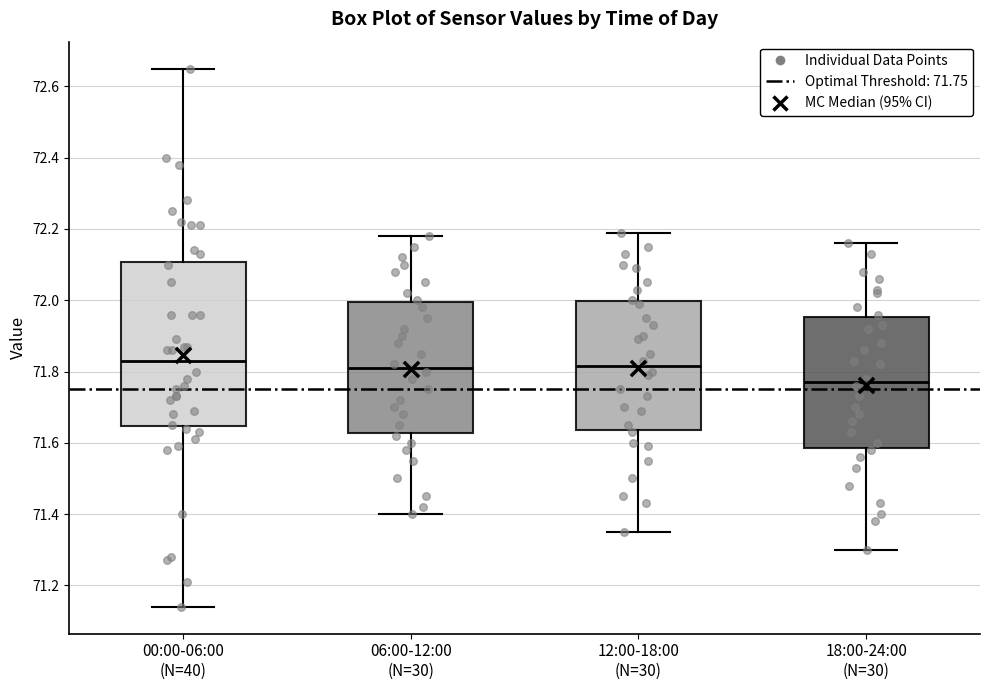

Which box is the tallest, from its lower edge to its upper edge?

00:00-06:00 (N=40)